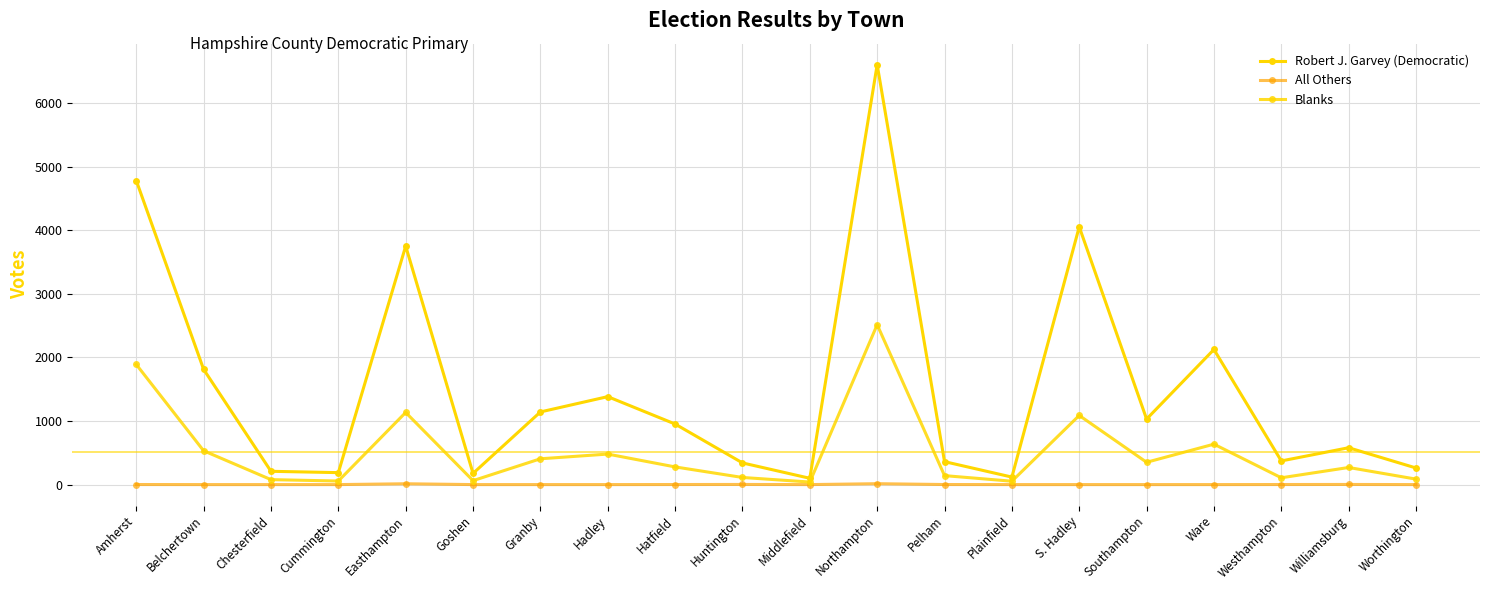

What is the label of the 16th point from the left?

Southampton